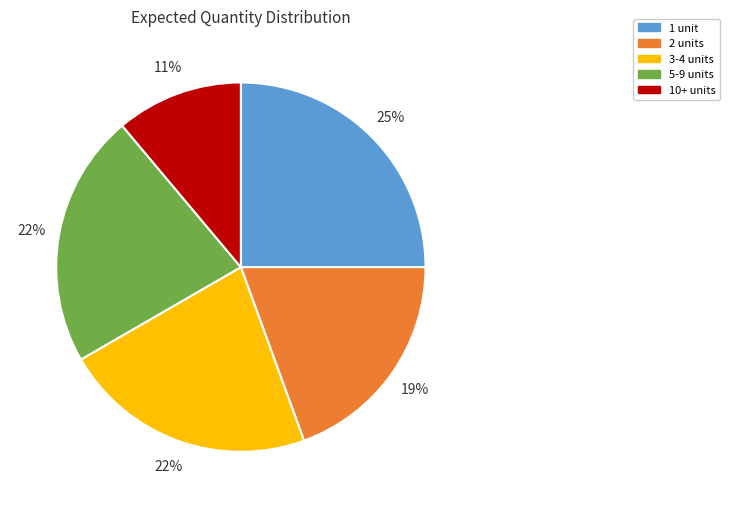

What is the ratio of the value at 2 units to the value at 1 unit?

0.8